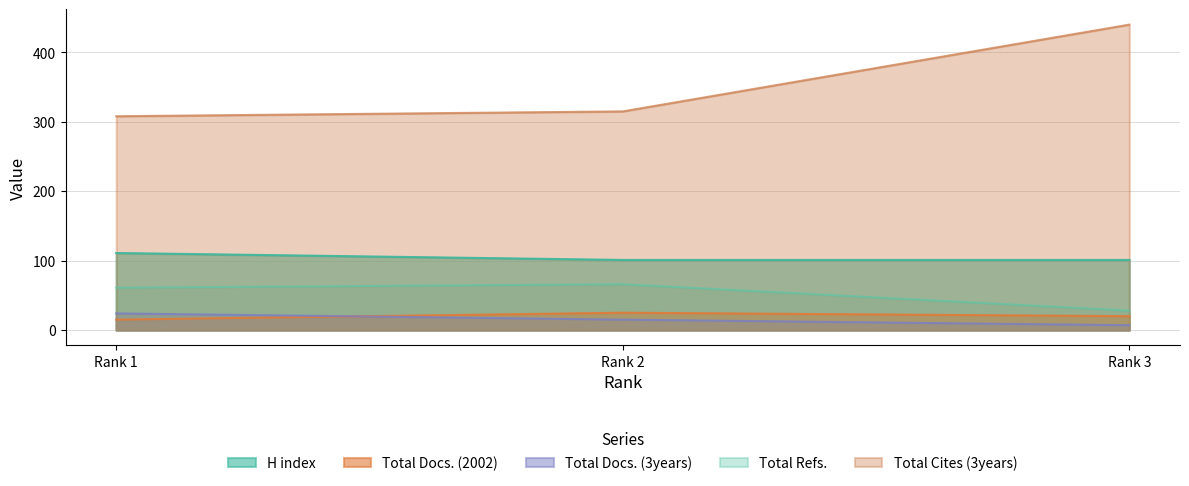

How many lines are shown in the chart?

5